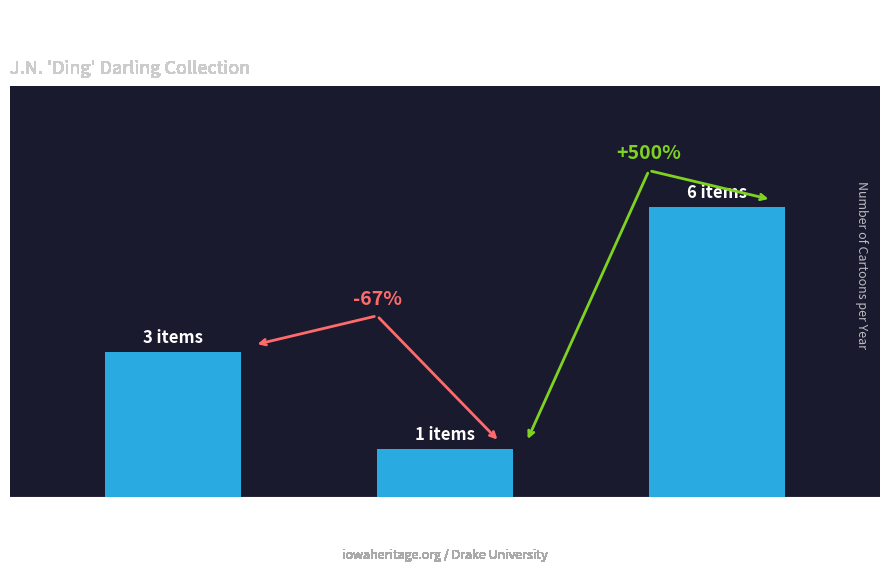

What value does the data have at 1918?

1